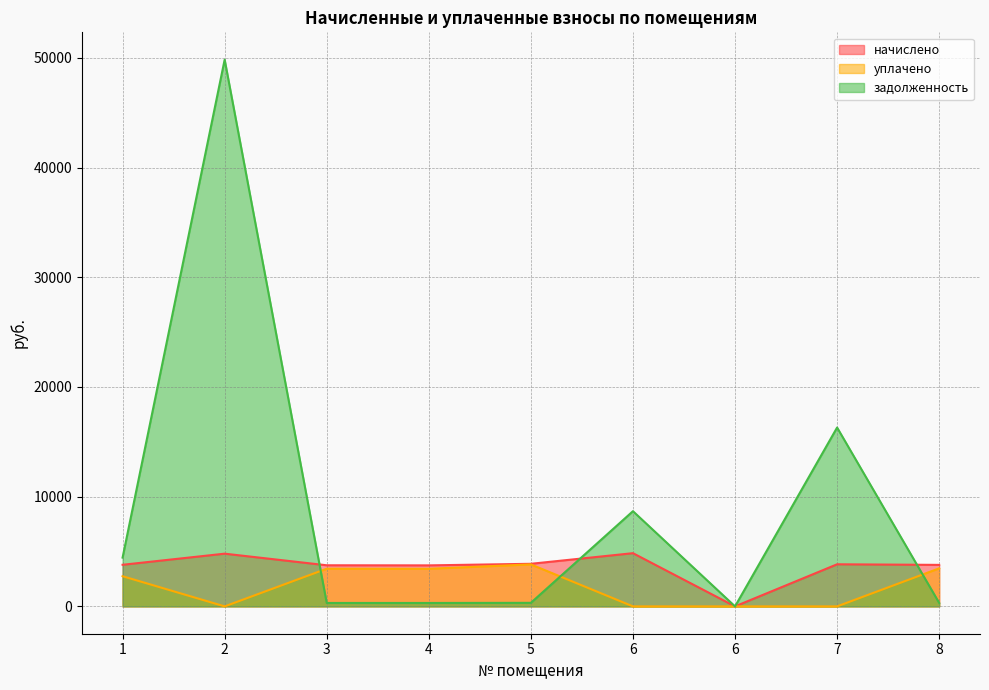

What value does the задолженность series have at 1?

4446.1